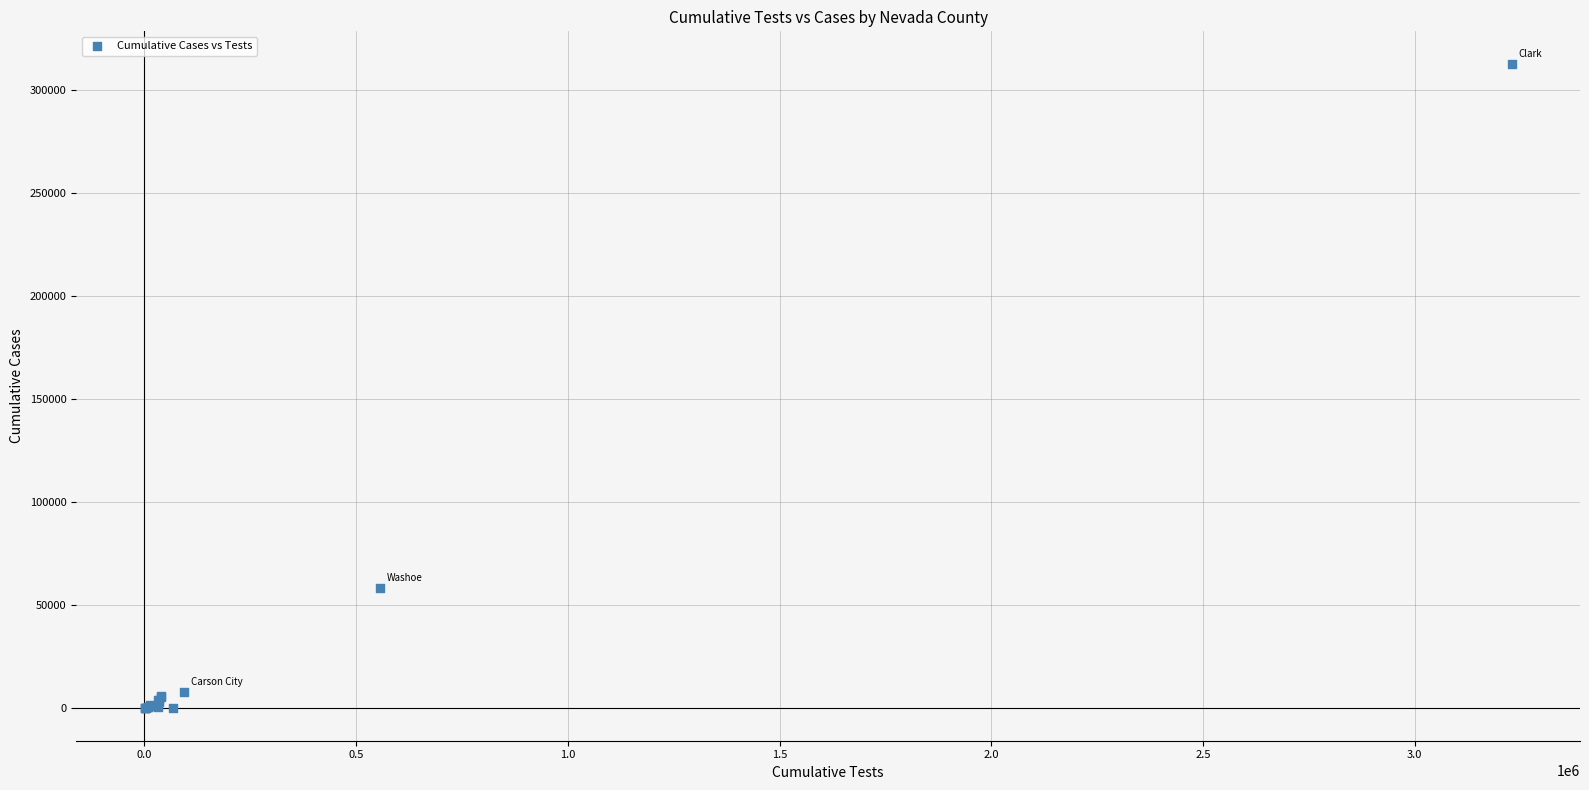

What Y value in the scatter plot is closest to 156410?

58340